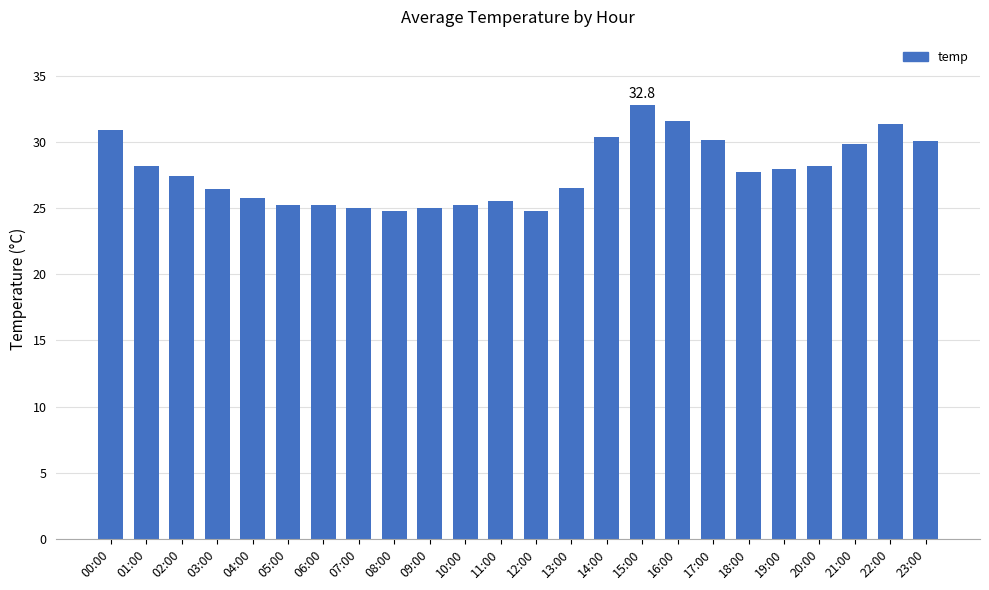

At which label does the data first exceed 27?

00:00